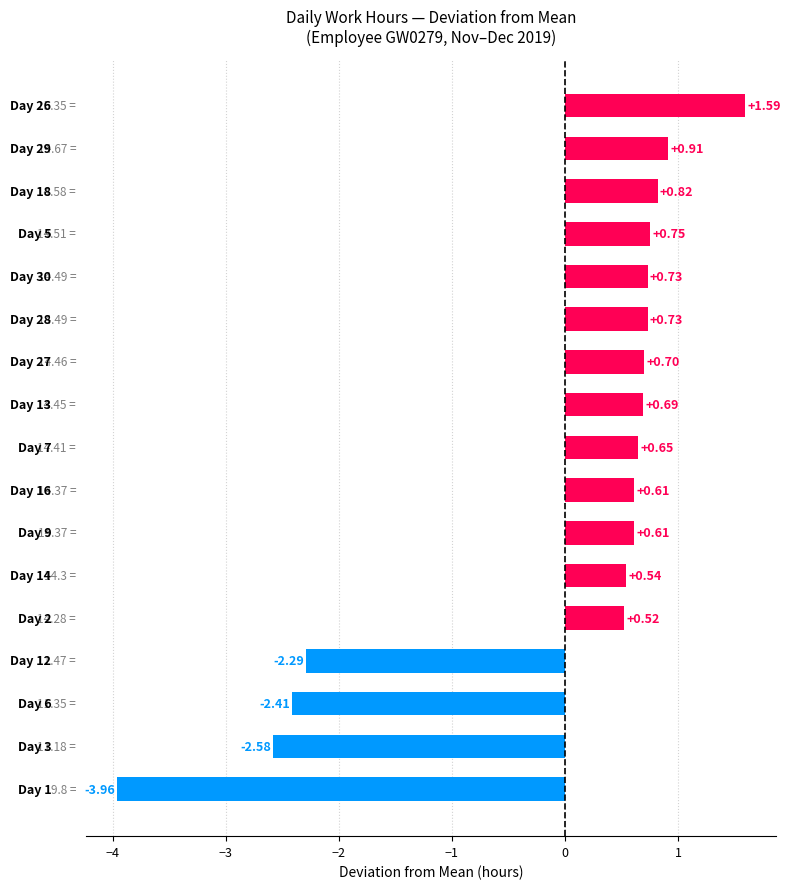

What is the greatest value displayed?

1.6